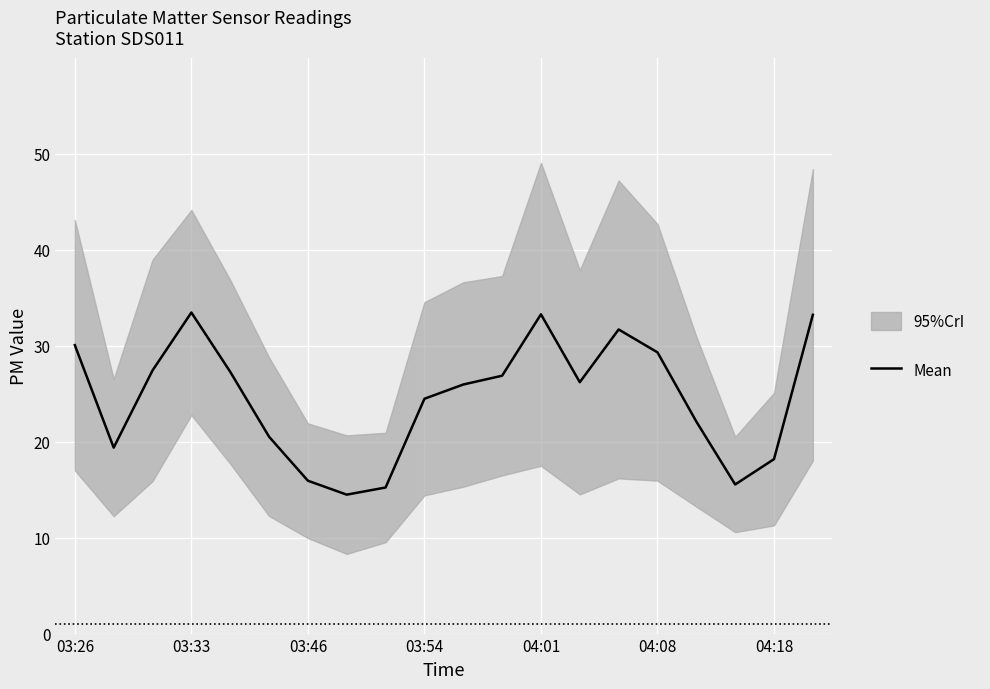

Reading right to left, what are all the values shown in this chart?

33.2	18.2	15.5	22.1	29.3	31.7	26.2	33.3	26.9	26.0	24.5	15.2	14.5	15.9	20.5	27.3	33.5	27.4	19.4	30.1